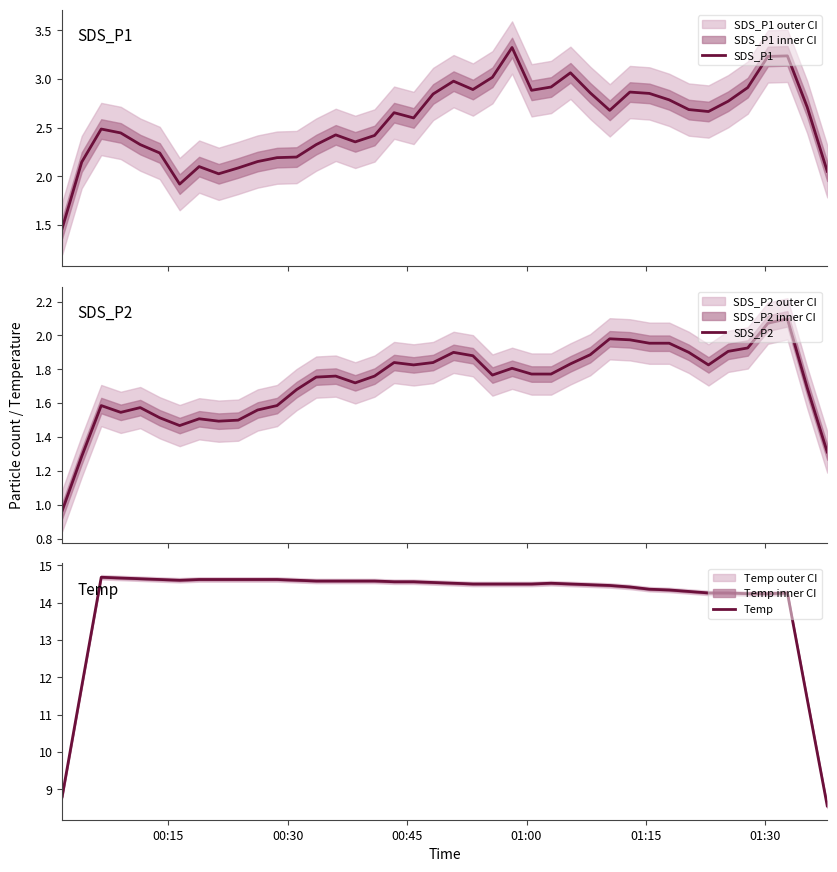

At how many categories does at least one series exceed 1?

40